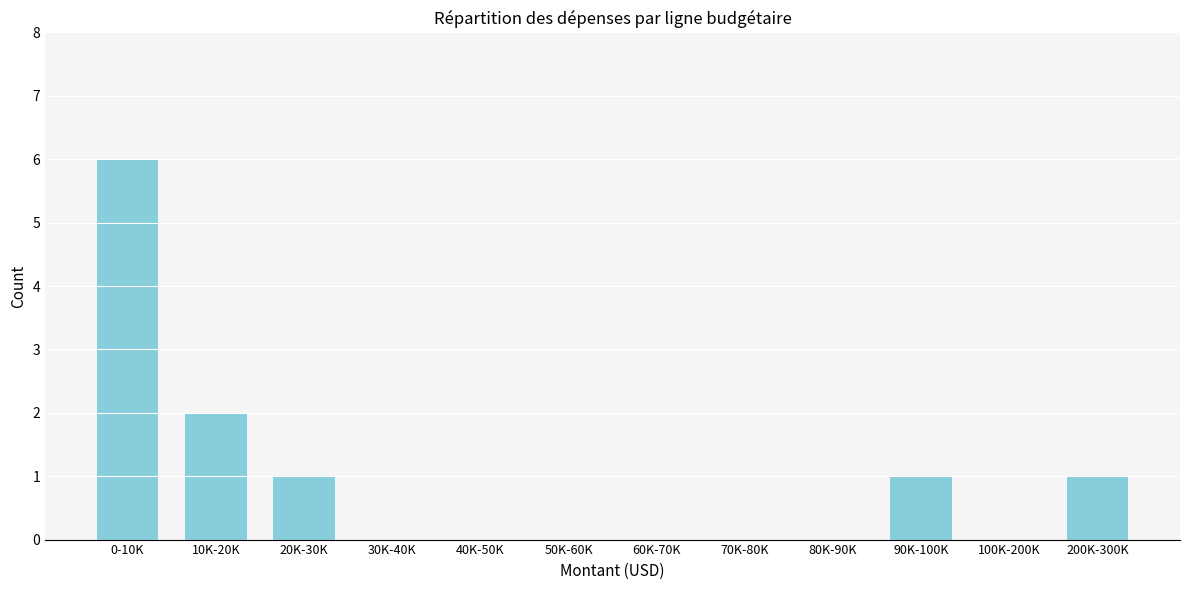

Reading left to right, transcribe all the data shown in this chart.

0-10K=6	10K-20K=2	20K-30K=1	30K-40K=0	40K-50K=0	50K-60K=0	60K-70K=0	70K-80K=0	80K-90K=0	90K-100K=1	100K-200K=0	200K-300K=1